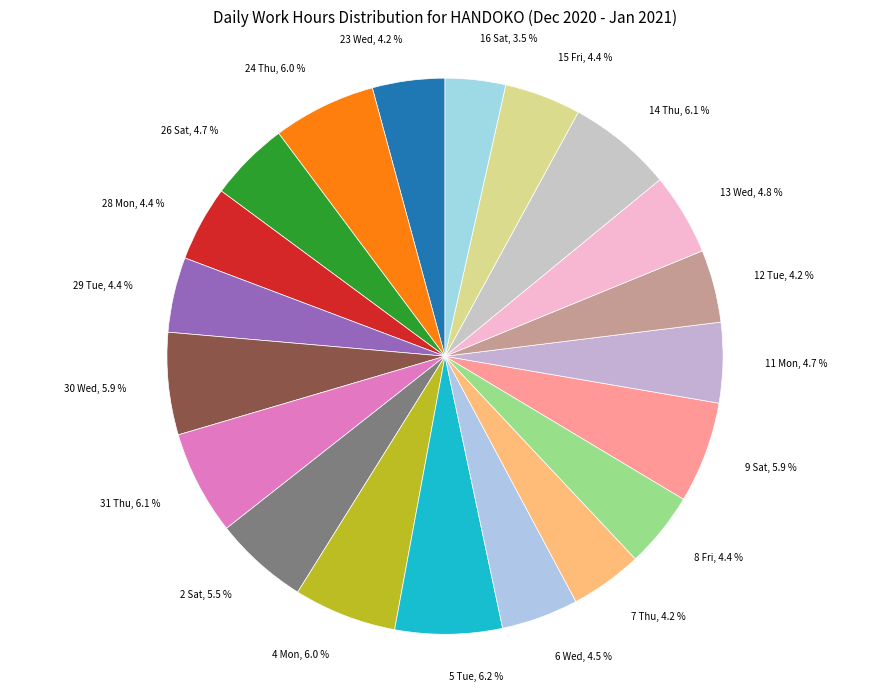

Approximately how many times larger is the value at 8 Fri compared to 2 Sat?

0.8